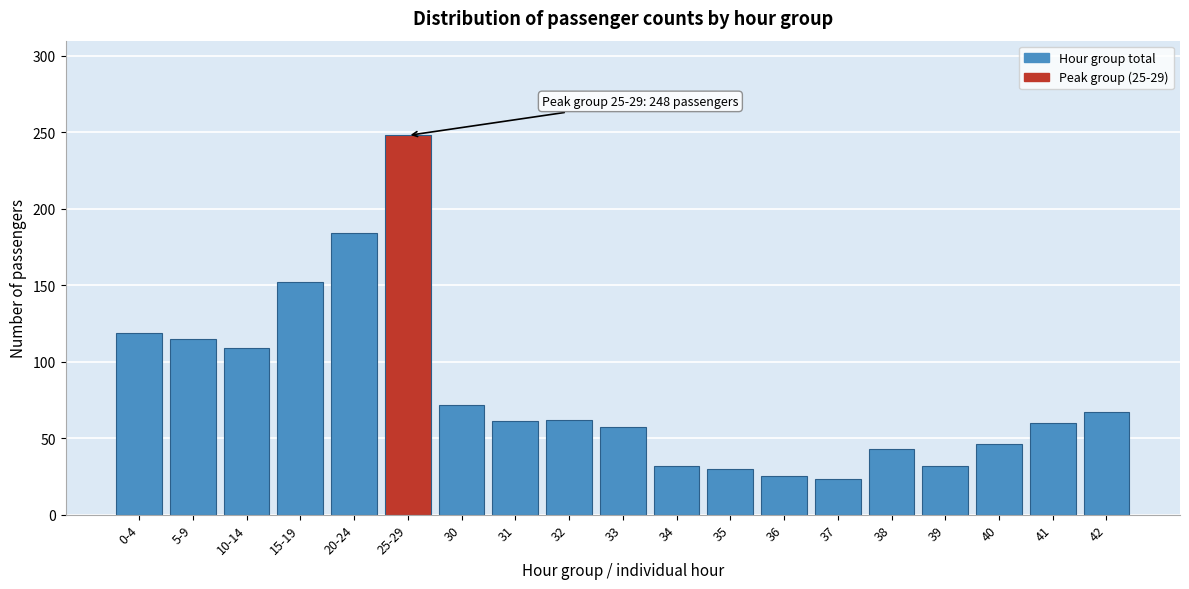

What is the difference between the maximum and minimum values?

225